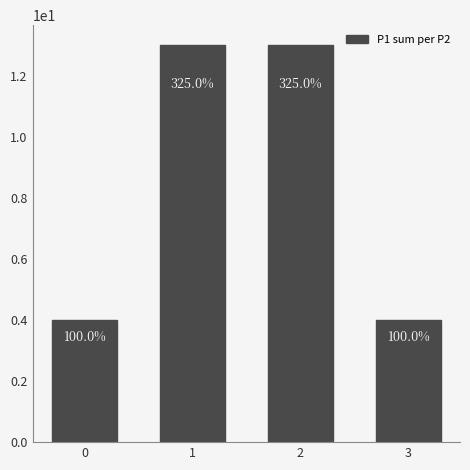

Are the bars horizontal?

No